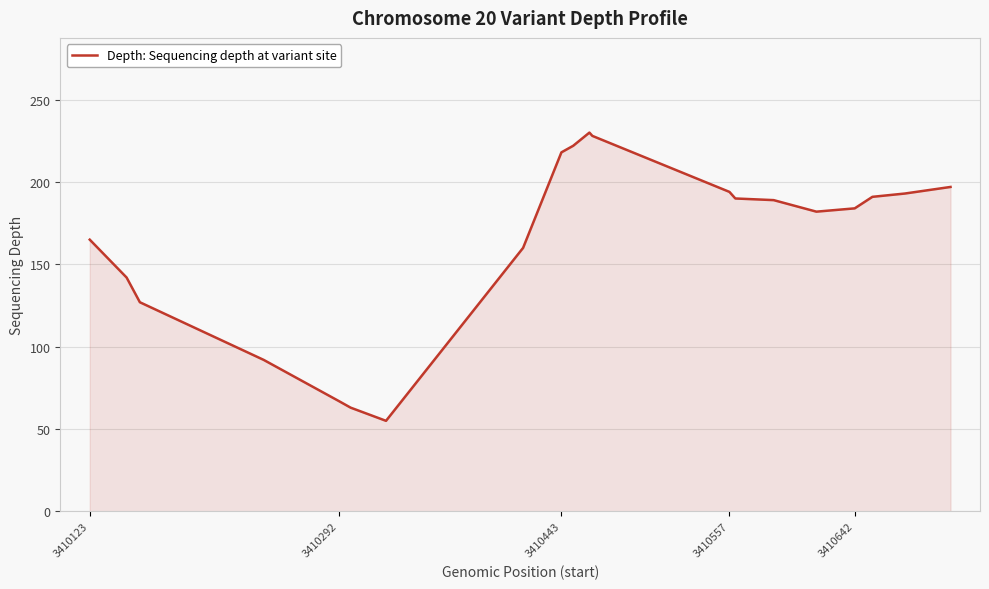

What is the greatest value displayed?

230